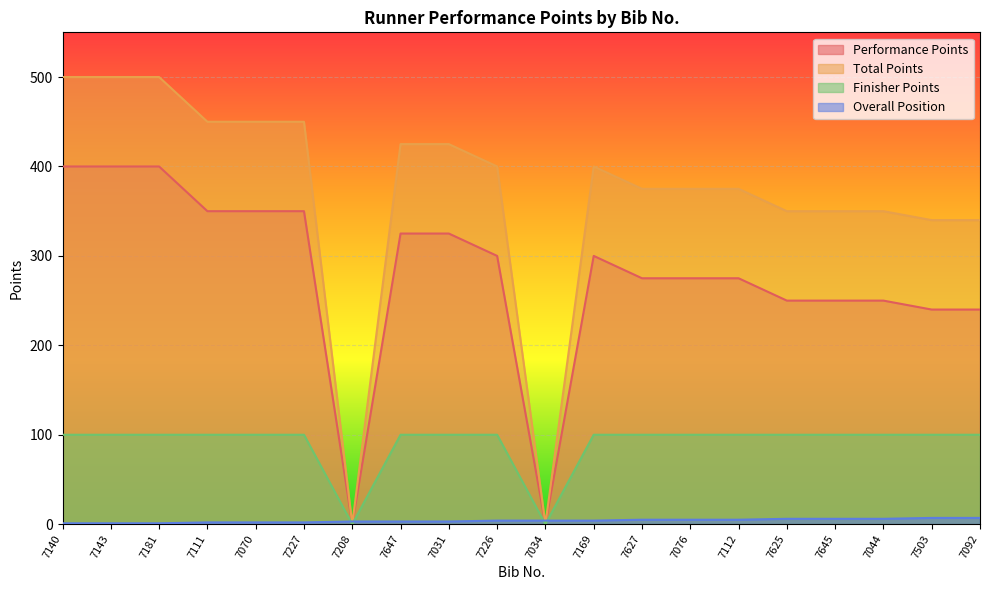

Which series has the largest total across all categories?

Total Points